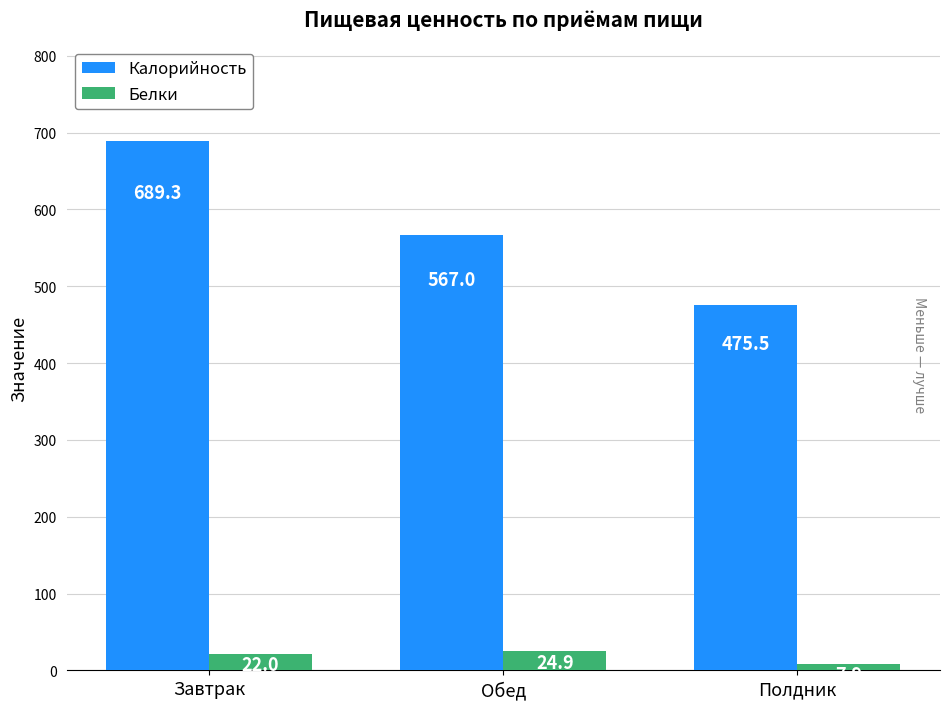

What is the difference between the second highest and minimum values in the Калорийность series?

91.5